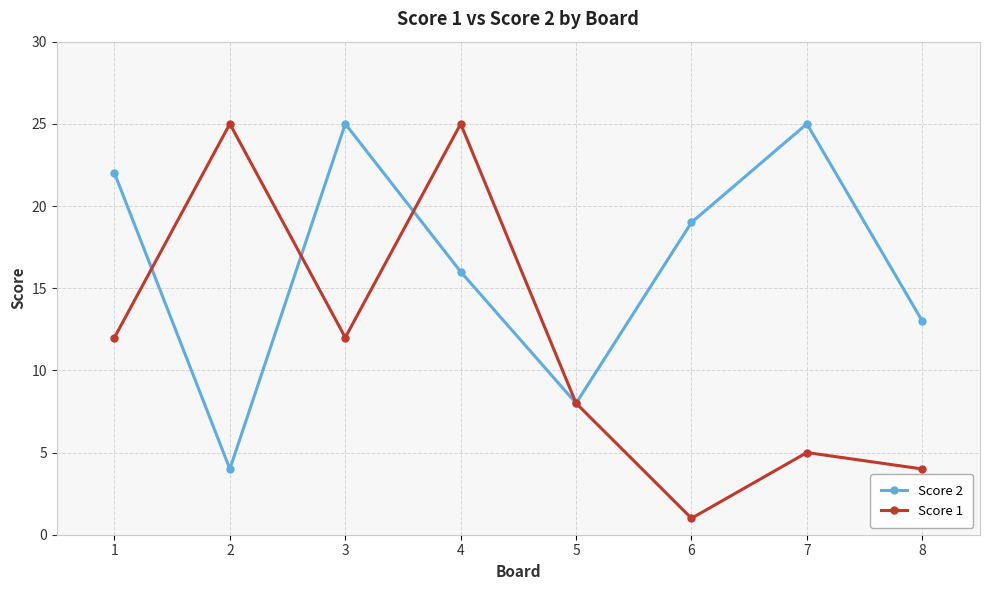

What is the difference between the maximum and minimum values in the Score 2 series?

21